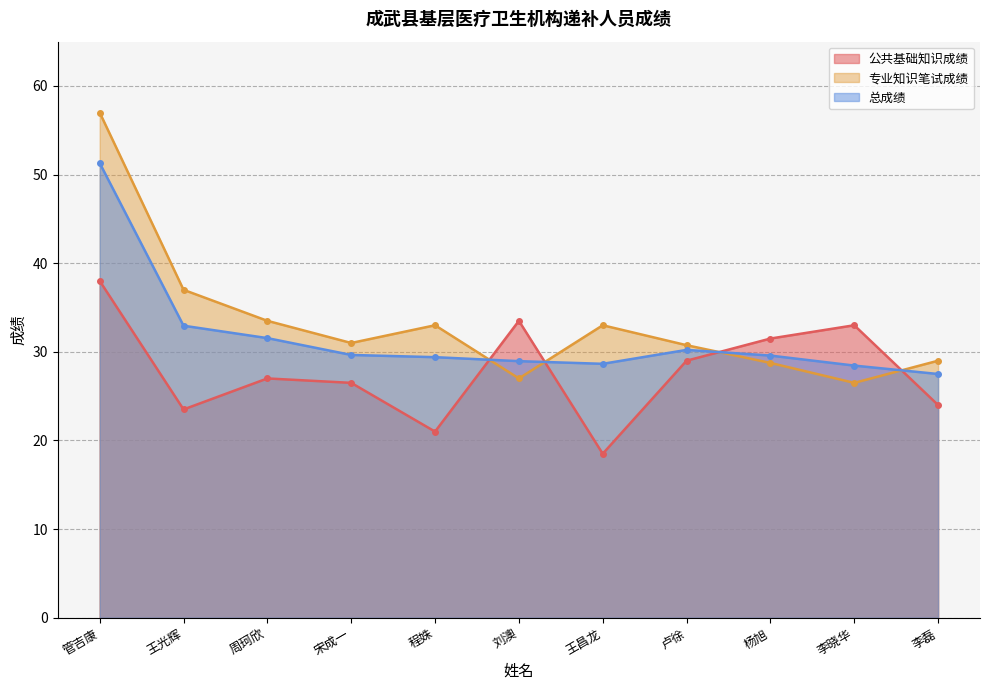

What is the difference between the maximum and second lowest values in the 公共基础知识成绩 series?

17.0